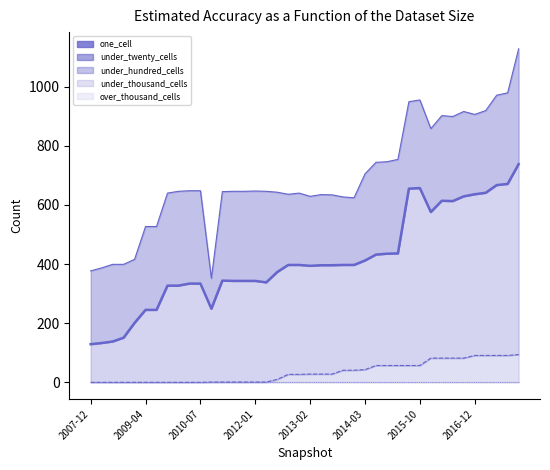

Reading left to right, list all the values displayed in this chart.

one_cell: 377	387	399	399	416	527	527	640	646	648	648	352	645	646	646	647	646	643	636	640	629	635	634	627	624	705	744	746	754	949	955	858	902	899	916	906	919	971	979	1128
under_twenty_cells: 129	133	138	151	201	245	245	327	327	334	334	249	344	343	343	343	338	373	397	397	394	396	396	397	397	412	432	435	436	655	657	576	614	613	629	636	641	667	671	738
under_hundred_cells: 0	0	0	0	0	0	0	0	0	0	0	1	1	1	1	1	1	10	27	27	28	28	28	41	41	43	57	57	57	57	57	82	82	82	82	91	91	91	91	94